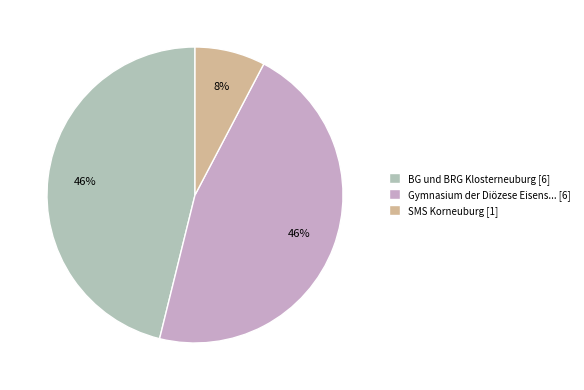

True or false: BG und BRG Klosterneuburg [6] accounts for 46% of the total.

True